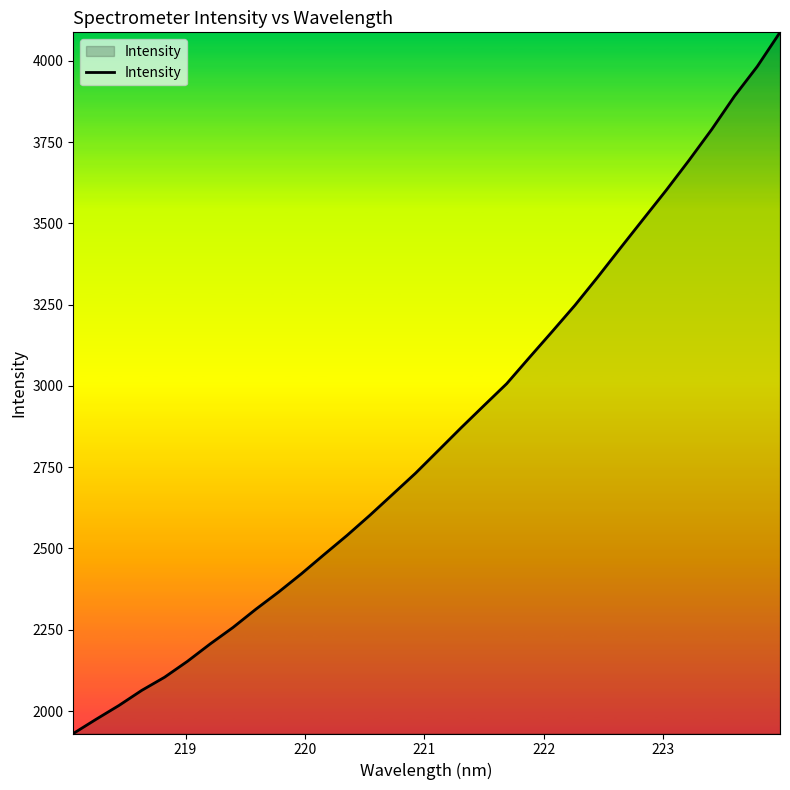

What is the greatest value displayed?

4087.4